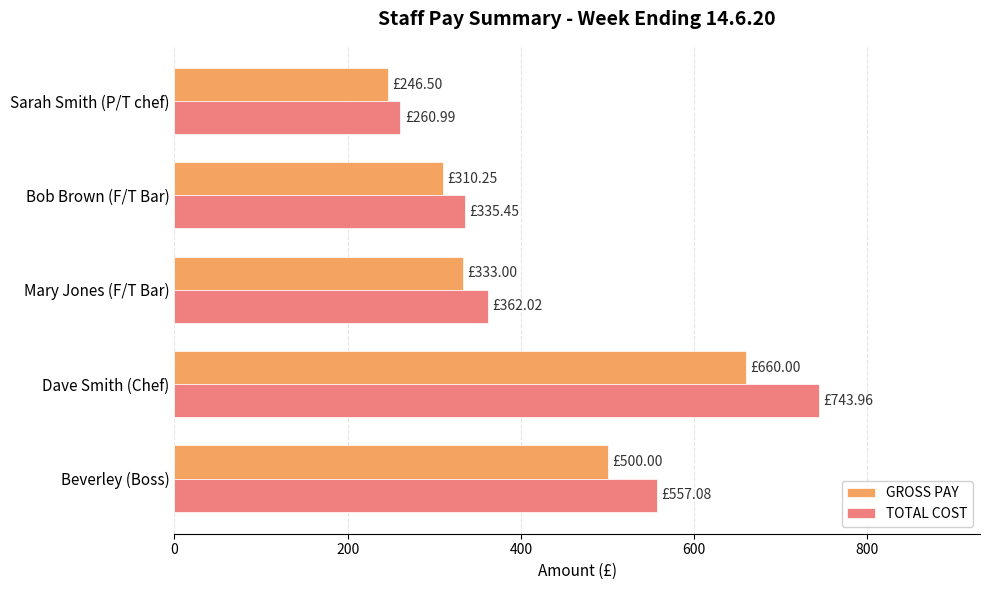

What is the difference between the maximum and minimum values in the GROSS PAY series?

413.5